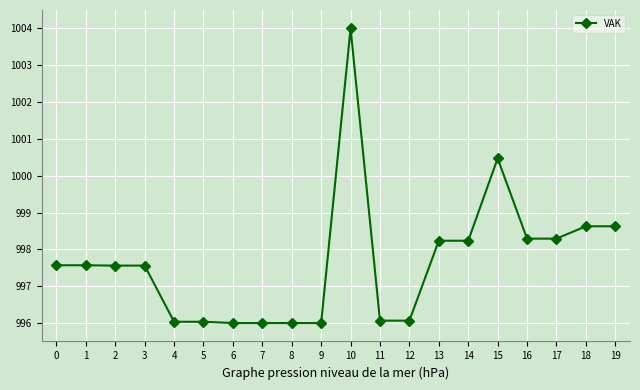

The chart shows a value of 556.4 at 13. True or false?

False